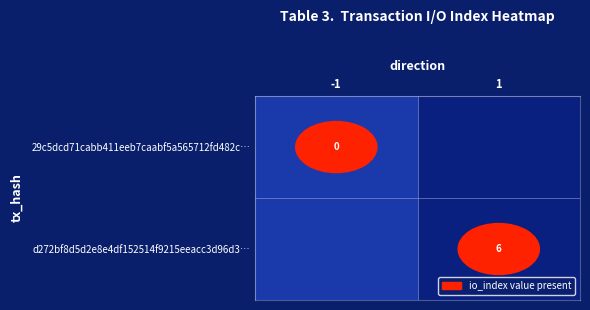

Which series has the widest spread of values?

tx_hash_row_1